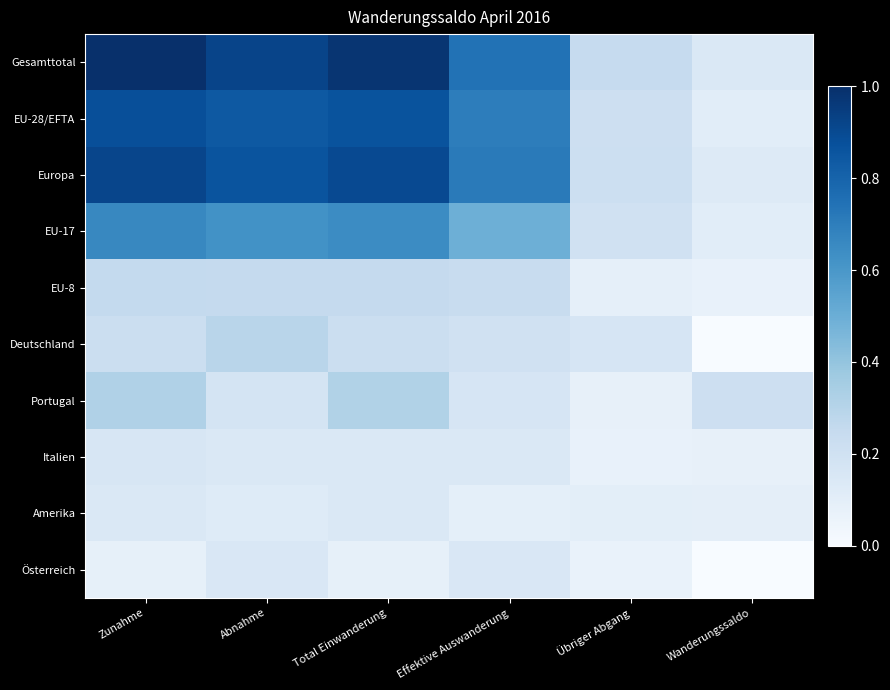

Count the number of categories in the chart.

6